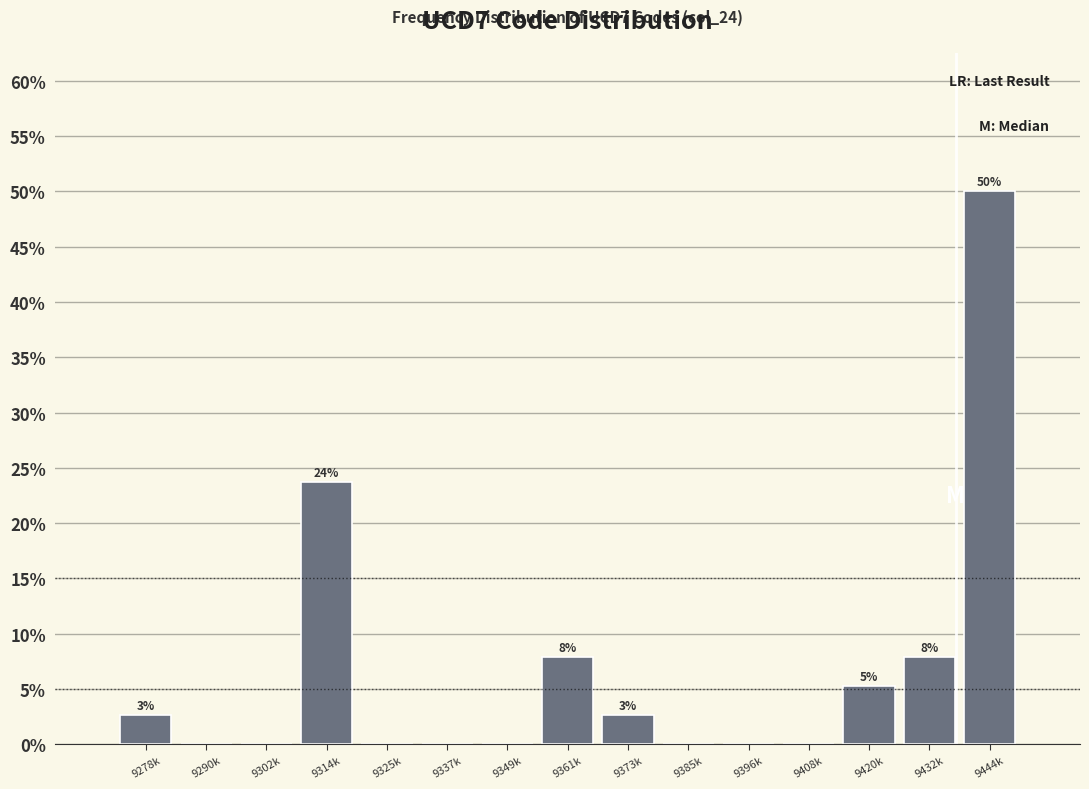

Reading left to right, what are all the values shown in this chart?

9278k=2.6	9290k=0.0	9302k=0.0	9314k=23.7	9325k=0.0	9337k=0.0	9349k=0.0	9361k=7.9	9373k=2.6	9385k=0.0	9396k=0.0	9408k=0.0	9420k=5.3	9432k=7.9	9444k=50.0